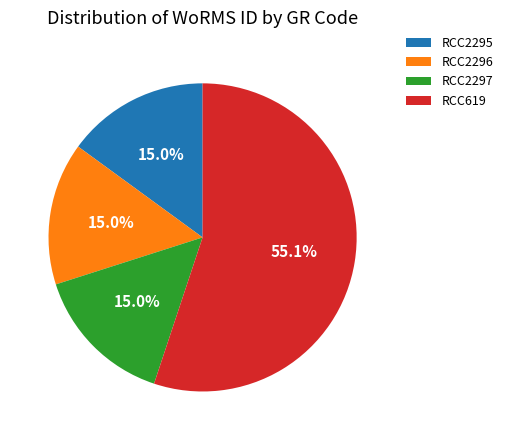

Which category has the biggest portion of the pie?

RCC619